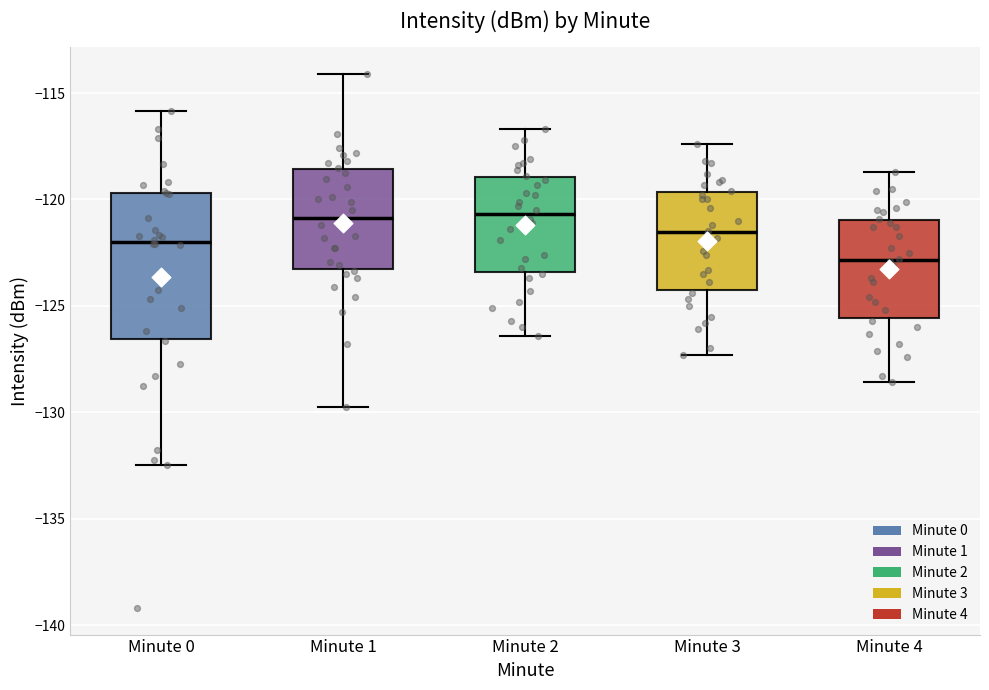

Reading left to right, transcribe this box plot: for each box, give where its median line is, the range the box spans, and where its two whiskers end, as read against the y-axis. The values are not printed on the chart, so give them approximately, as read against the axis.

Minute 0: median -122.0, box -126.5 to -119.5, whiskers -132.5 to -116.0
Minute 1: median -121.0, box -123.5 to -118.5, whiskers -129.5 to -114.0
Minute 2: median -120.5, box -123.5 to -119.0, whiskers -126.5 to -116.5
Minute 3: median -121.5, box -124.5 to -119.5, whiskers -127.5 to -117.5
Minute 4: median -123.0, box -125.5 to -121.0, whiskers -128.5 to -118.5